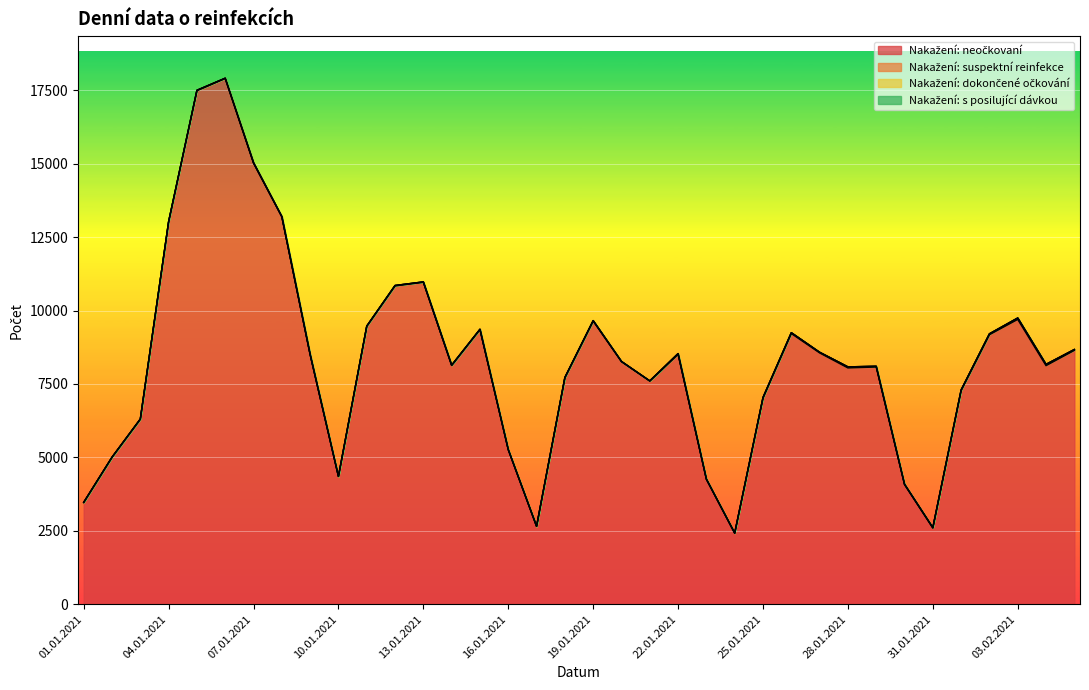

How many lines are shown in the chart?

4